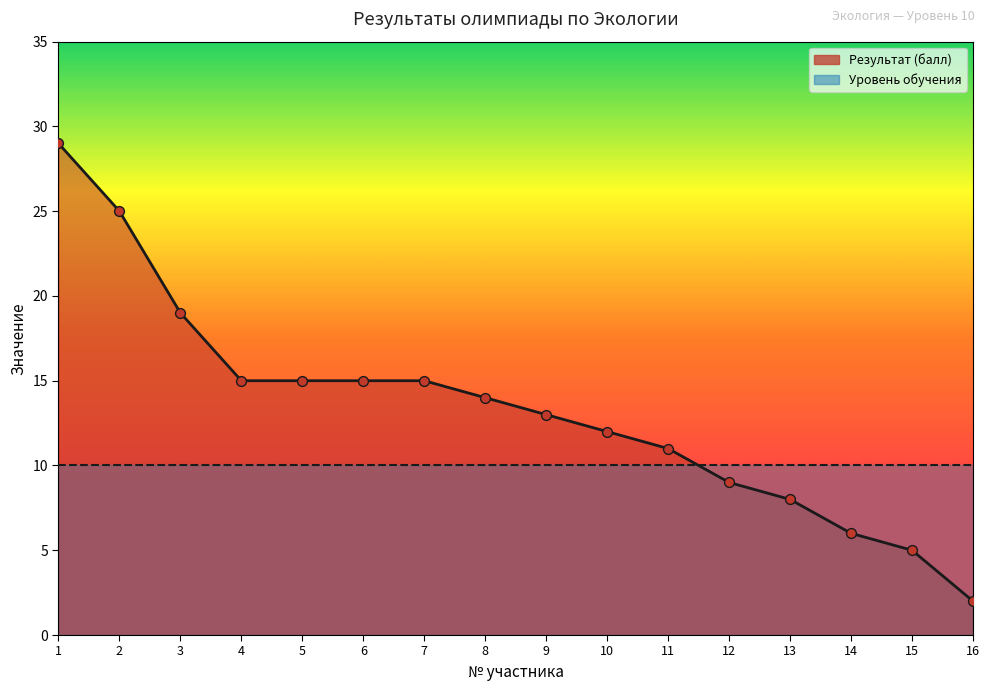

What is the change in value from 7 to 15?

-10